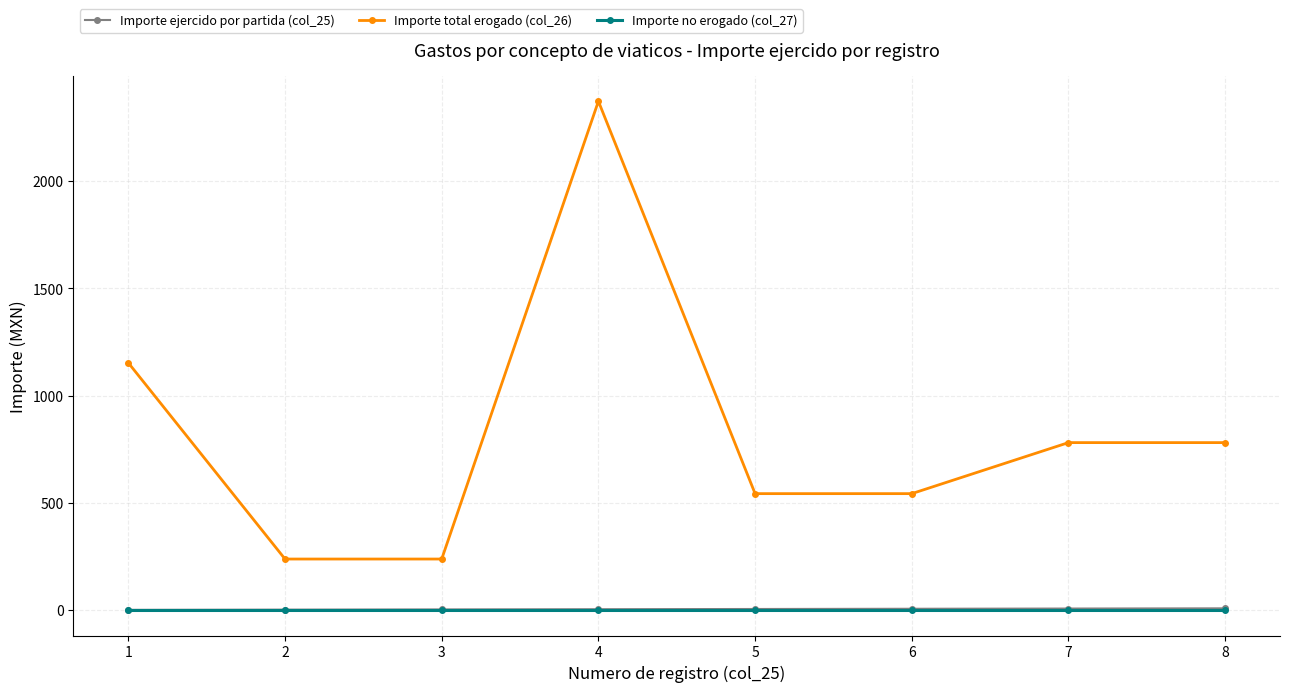

Which series has the largest total across all categories?

Importe total erogado (col_26)